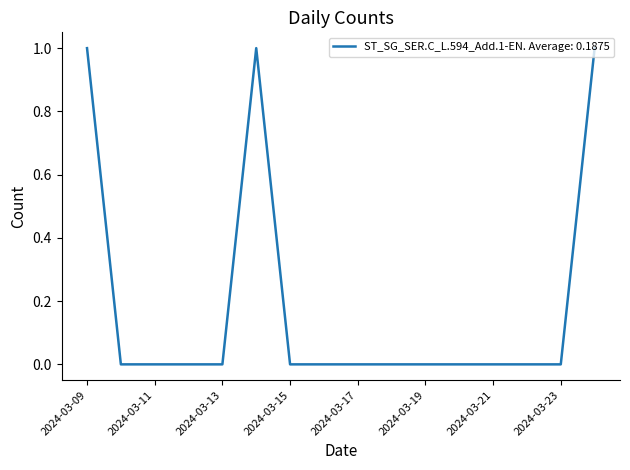

How many lines are shown in the chart?

1